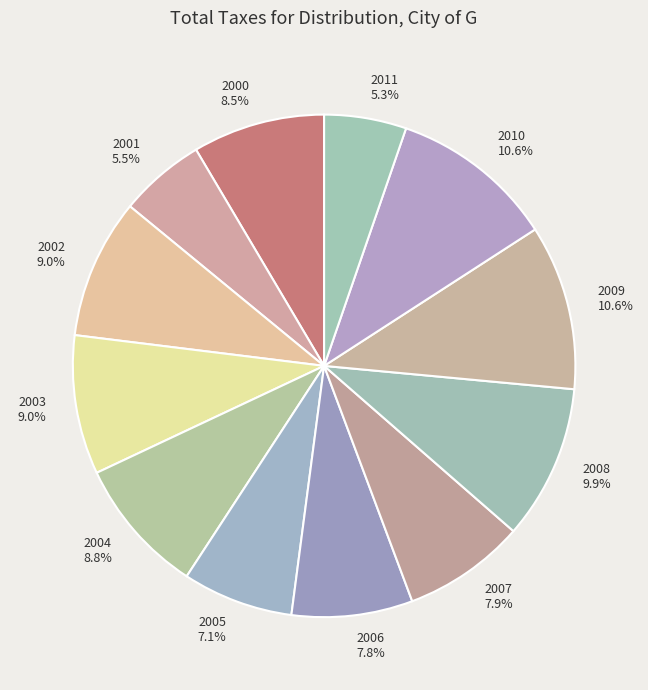

Approximately how many times larger is the value at 2006 compared to 2007?

1.0